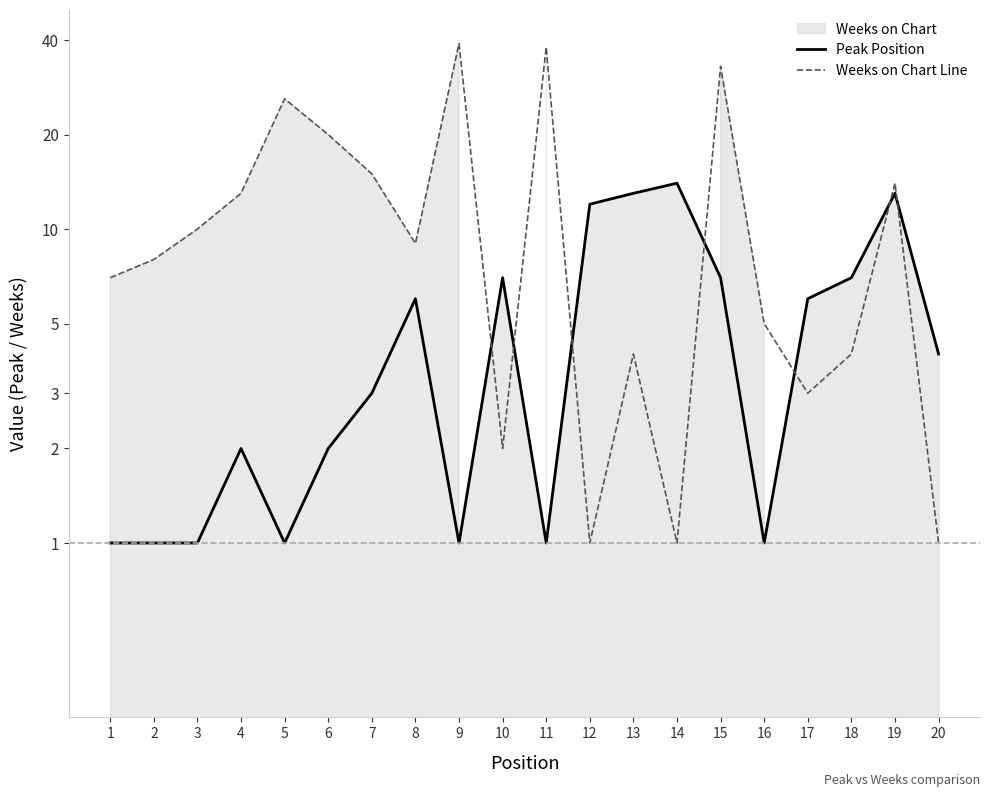

Where does the Peak Position series first go above 4?

8